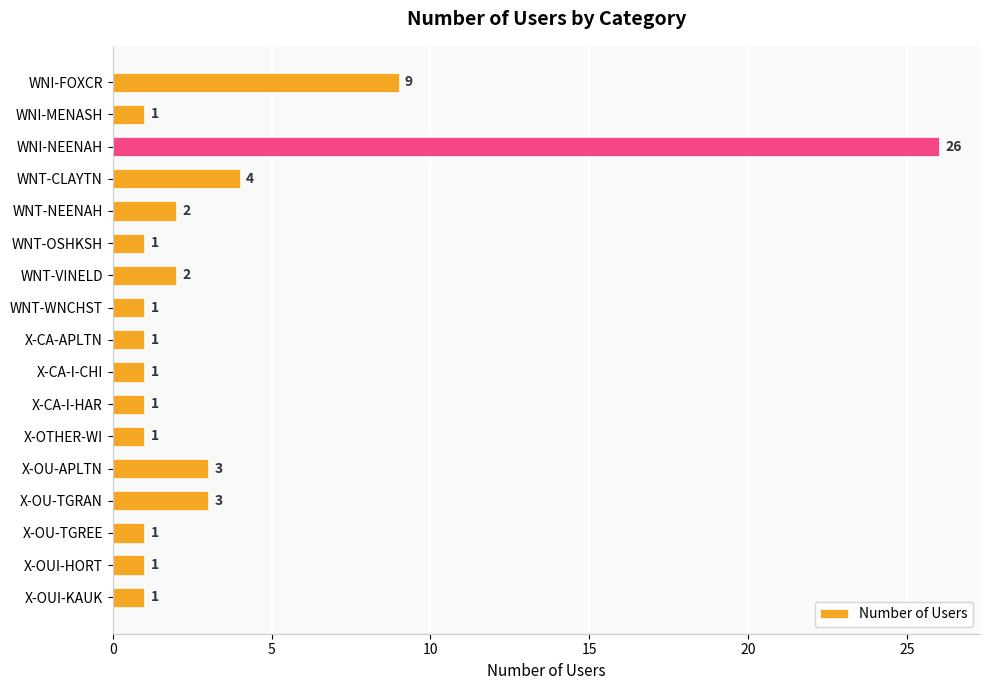

How many bars are there in total?

17